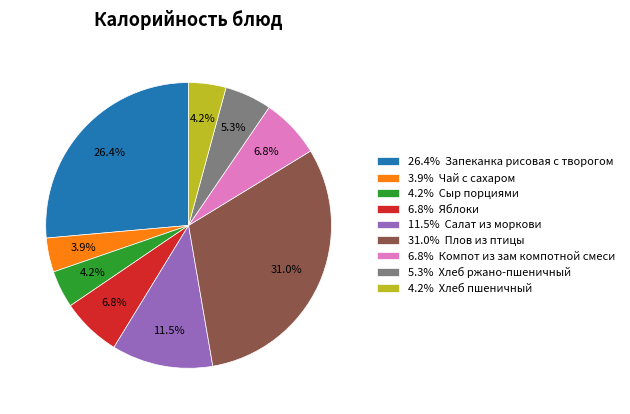

How many segments does this pie chart have?

9